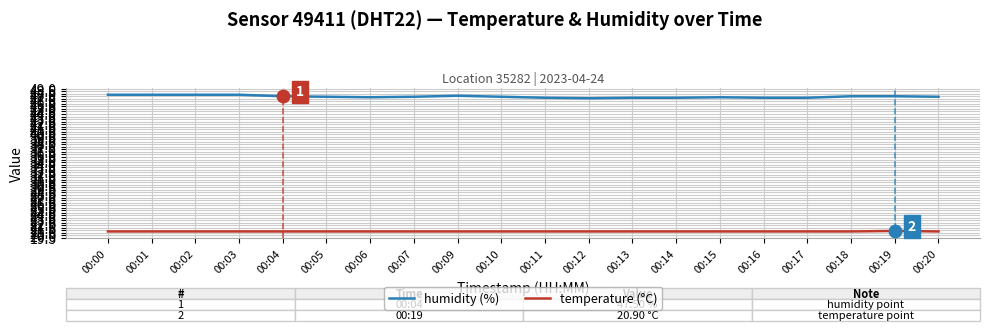

What is the minimum value for humidity (%)?

47.1